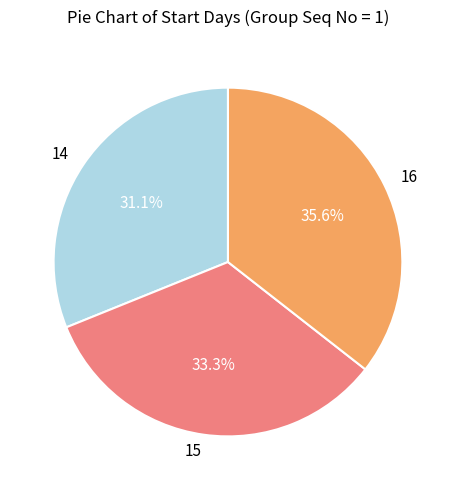

Is it true that 14 is 31% of the pie?

True